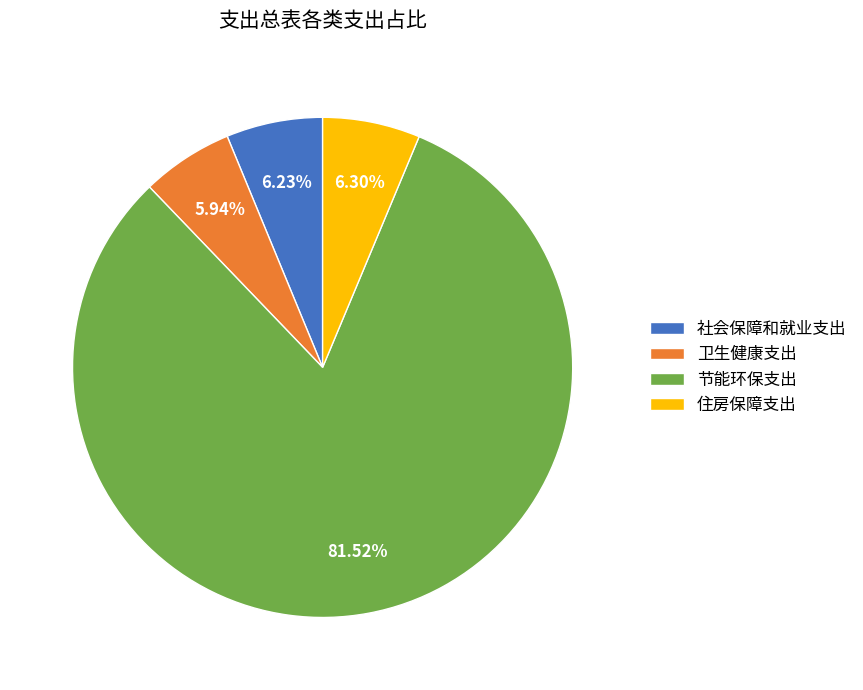

The 卫生健康支出 slice represents 6% of the pie. True or false?

True